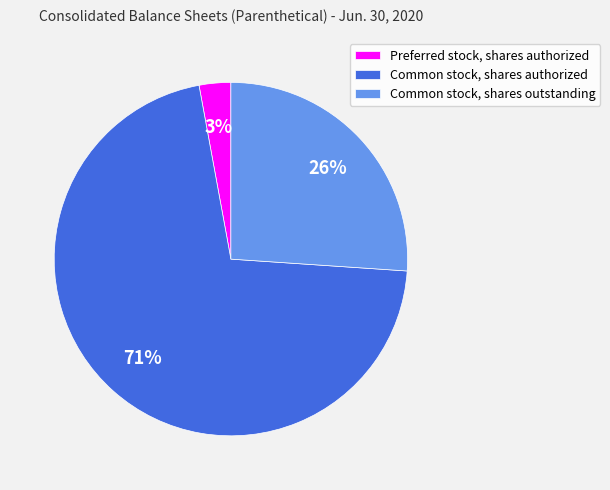

Is there a majority slice in this chart?

Yes